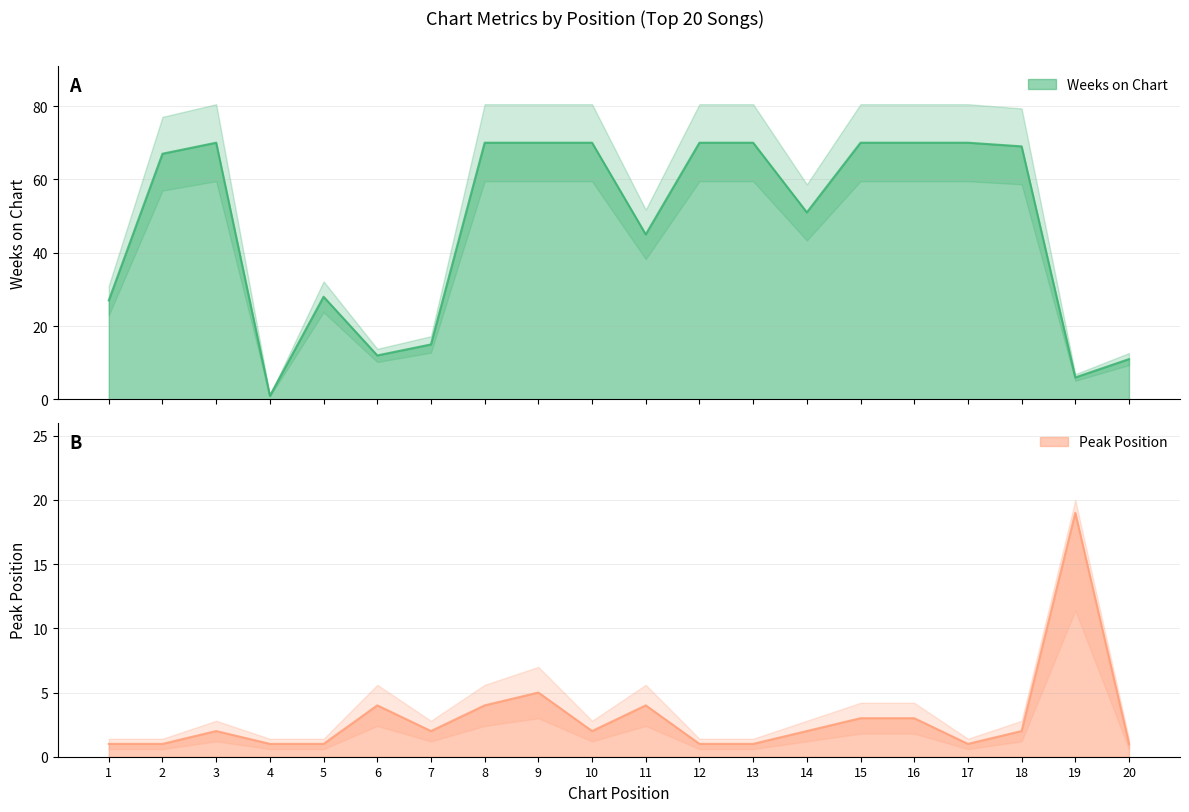

Reading left to right, transcribe all the data shown in this chart.

Weeks on Chart: 27	67	70	1	28	12	15	70	70	70	45	70	70	51	70	70	70	69	6	11
Peak Position: 1	1	2	1	1	4	2	4	5	2	4	1	1	2	3	3	1	2	19	1